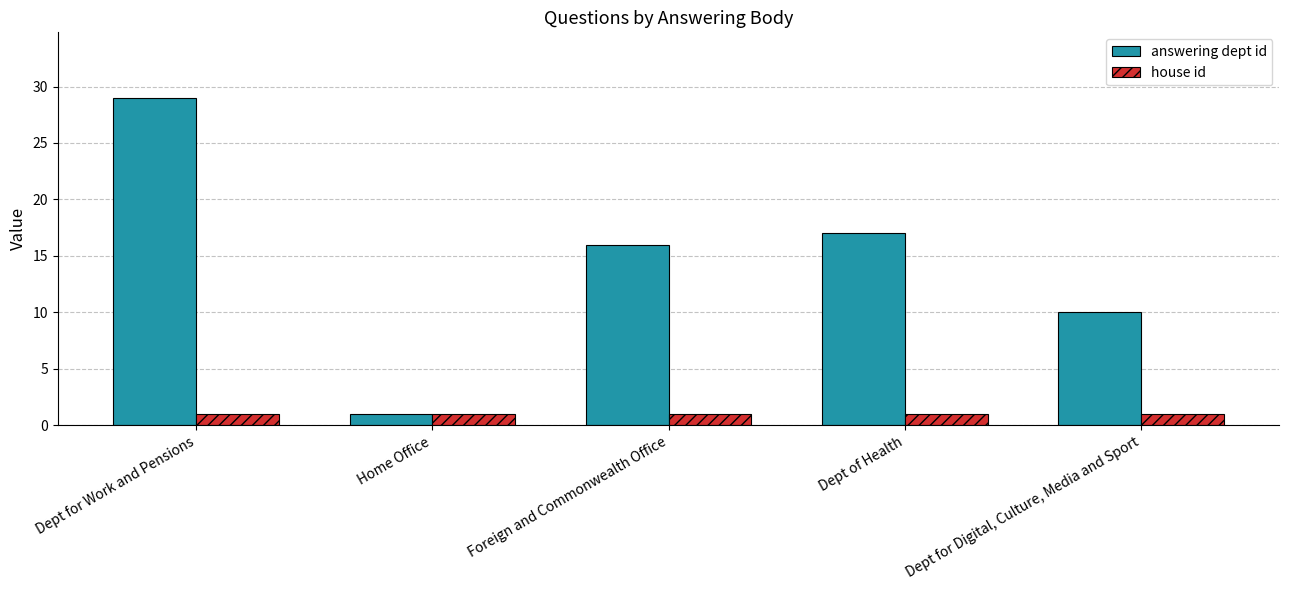

Is it true that answering dept id equals 17 at Dept of Health?

True